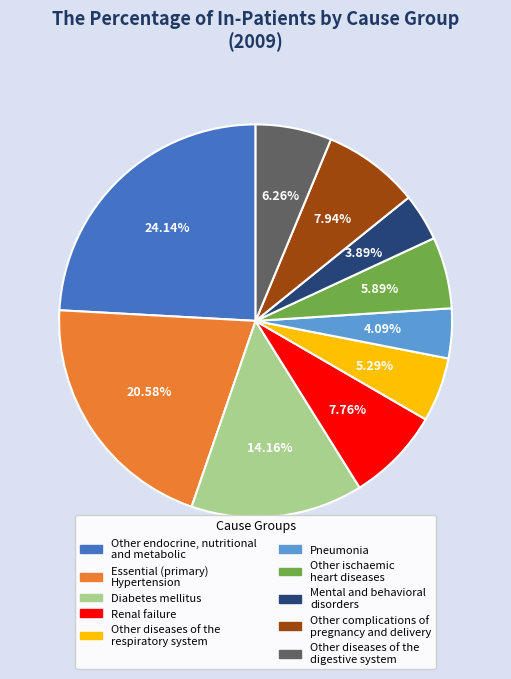

How many slices are in this pie chart?

10